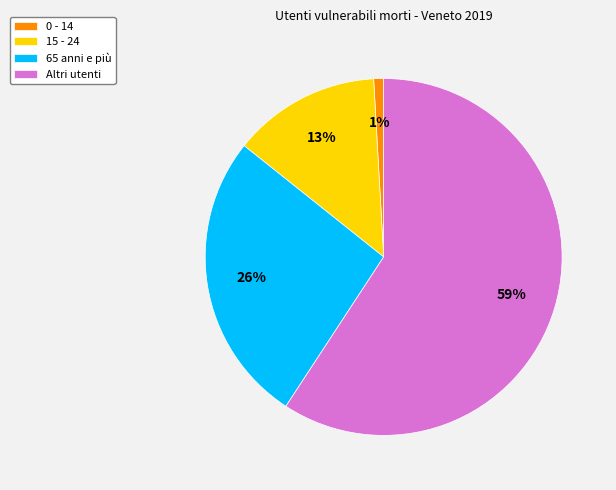

To the nearest percent, what percentage of the pie is 65 anni e più?

26%